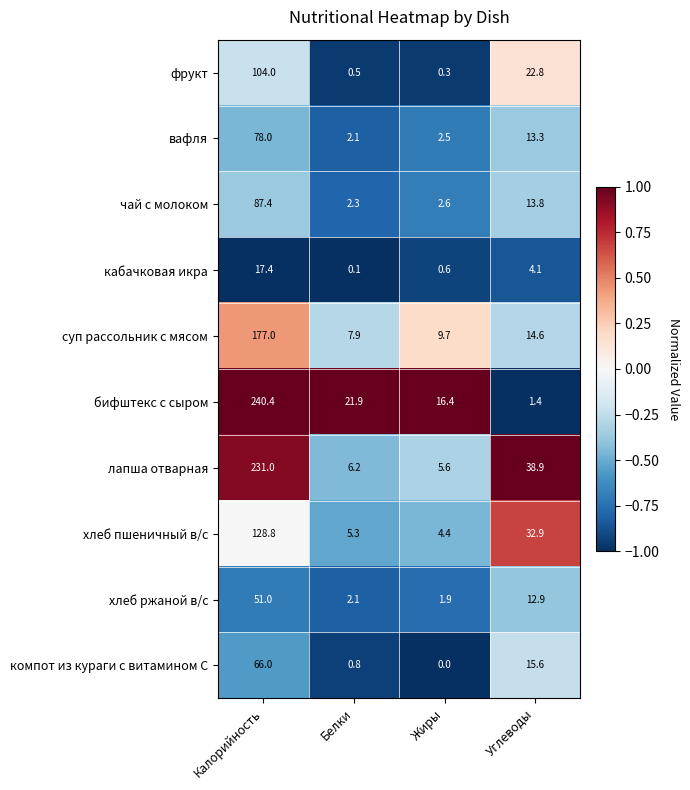

At how many categories does at least one series exceed 0?

4